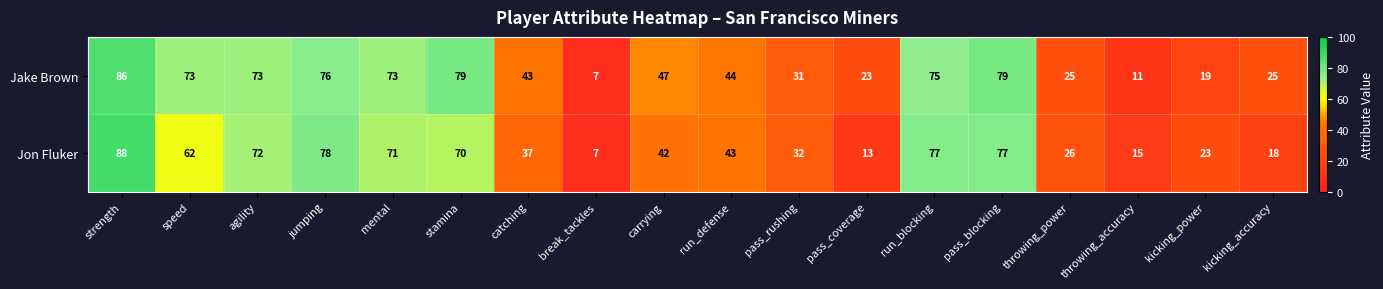

Between carrying and kicking_accuracy, which series saw the biggest shift?

Jon Fluker